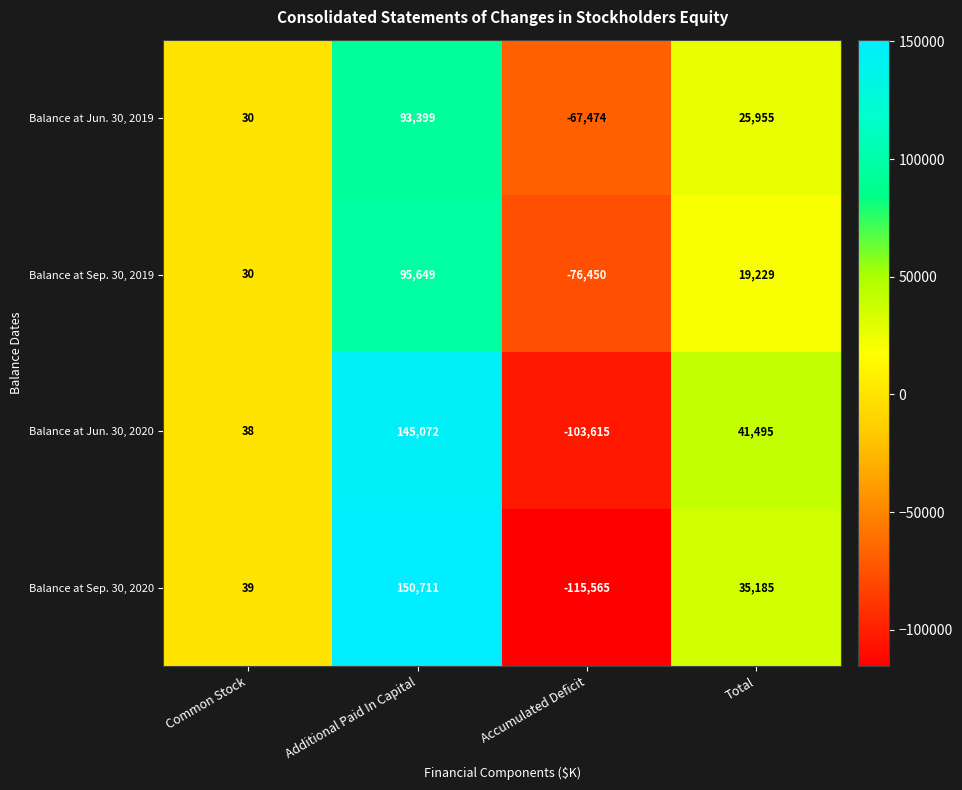

The Balance at Sep. 30, 2019 series shows 95649 at Additional Paid In Capital. True or false?

True